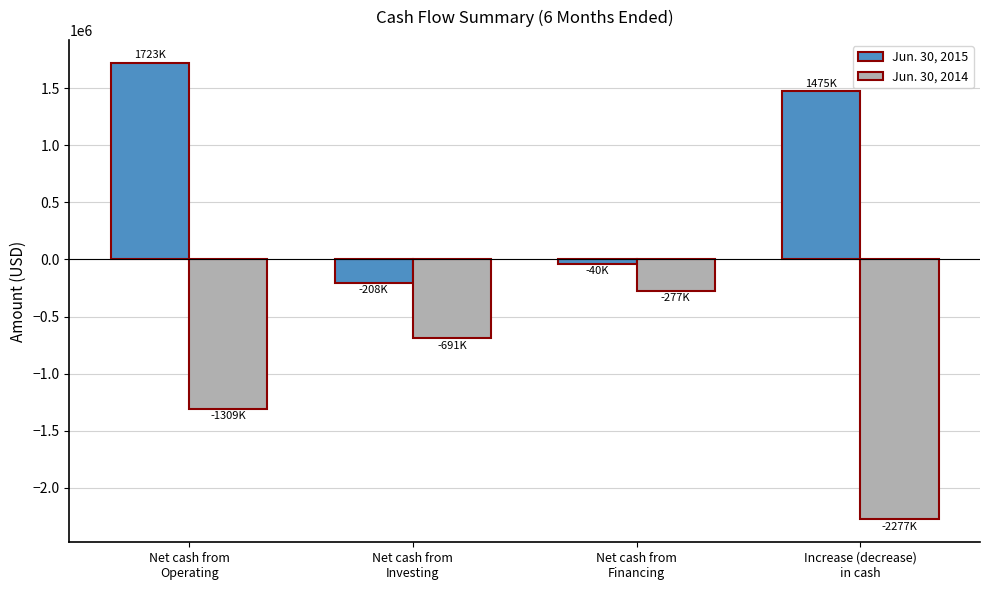

What is the total value across all series at Net cash from
Investing?

-899000